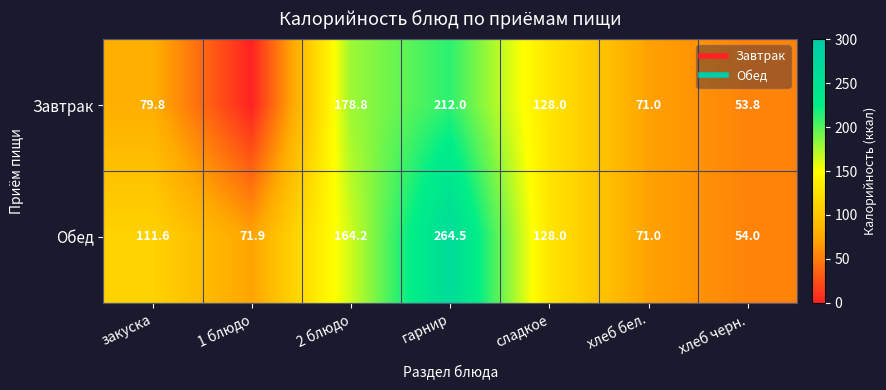

Is it true that Завтрак equals 274.9 at 2 блюдо?

False